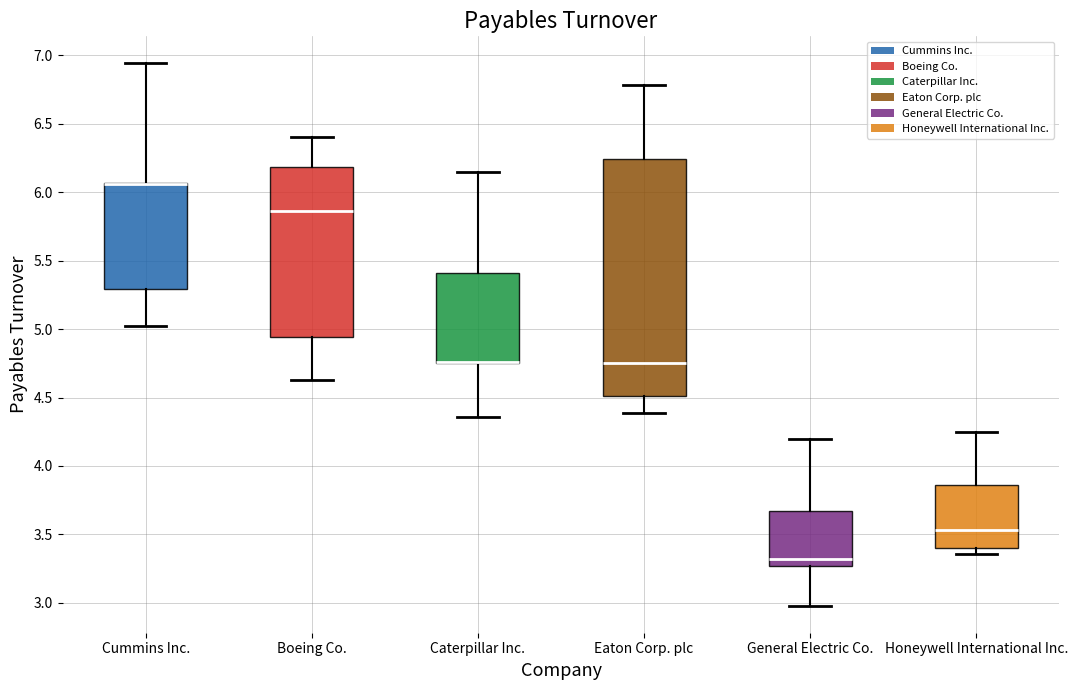

Where does the upper whisker of the box for Caterpillar Inc. end on the y-axis? The values are not printed on the chart, so give them approximately, as read against the axis.

6.15